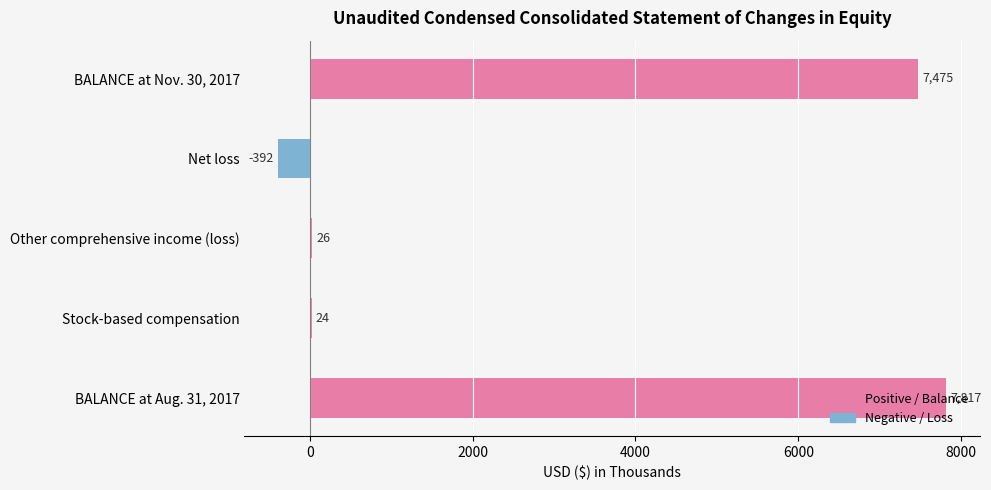

What is the average value of the Negative / Loss series?

-78